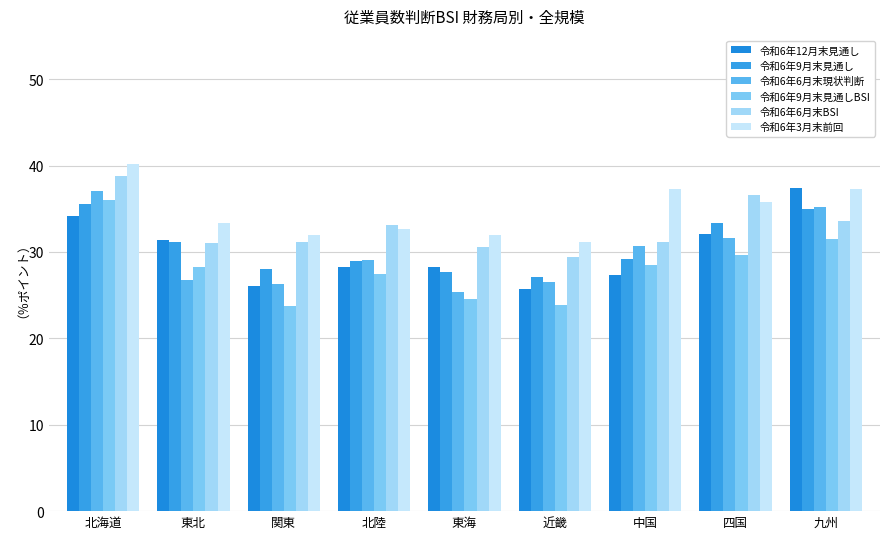

Does the chart contain any negative values?

No